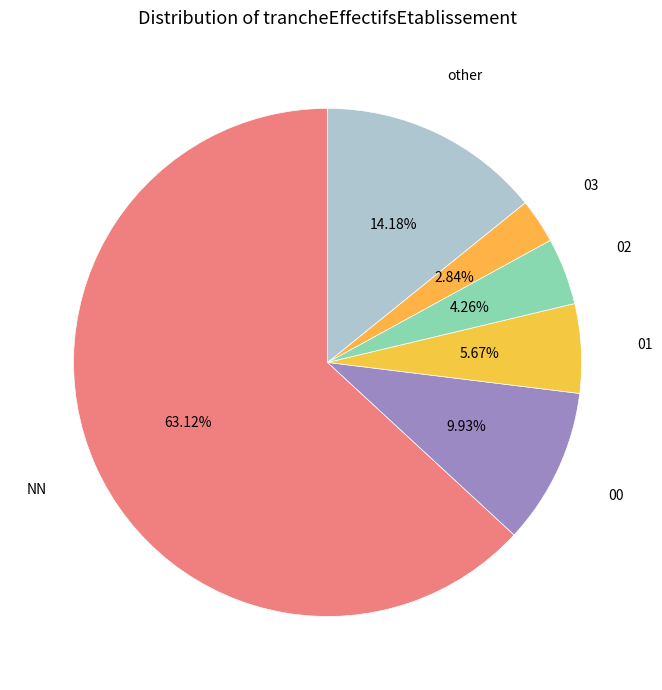

Which has a higher value, 03 or 00?

00